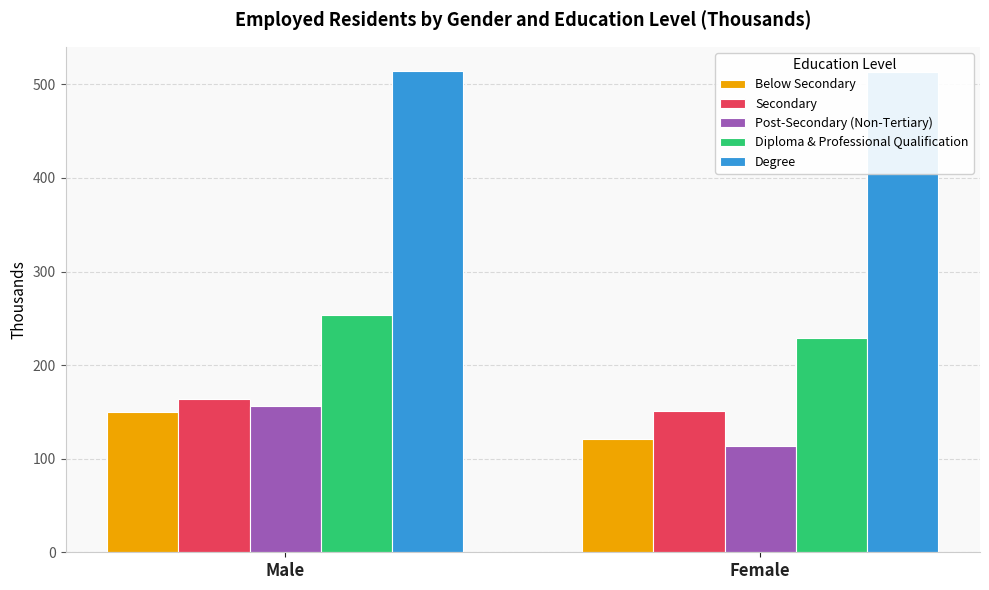

Reading left to right, list all the values displayed in this chart.

Below Secondary: Male=150.2	Female=121.5
Secondary: Male=163.4	Female=150.7
Post-Secondary (Non-Tertiary): Male=156.2	Female=113.8
Diploma & Professional Qualification: Male=253.7	Female=228.5
Degree: Male=514.5	Female=513.1